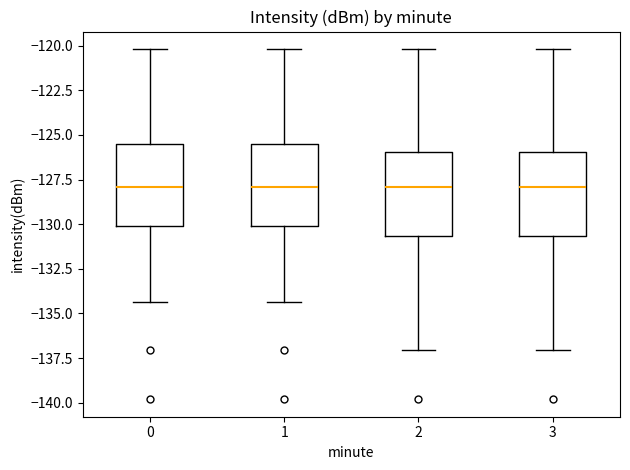

Reading left to right, read every box against the y-axis: the position of its median line, the range the box covers, and the ends of its whiskers. The values are not printed on the chart, so give them approximately, as read against the axis.

0: median -128.0, box -130.0 to -125.5, whiskers -134.5 to -120.0
1: median -128.0, box -130.0 to -125.5, whiskers -134.5 to -120.0
2: median -128.0, box -130.5 to -126.0, whiskers -137.0 to -120.0
3: median -128.0, box -130.5 to -126.0, whiskers -137.0 to -120.0